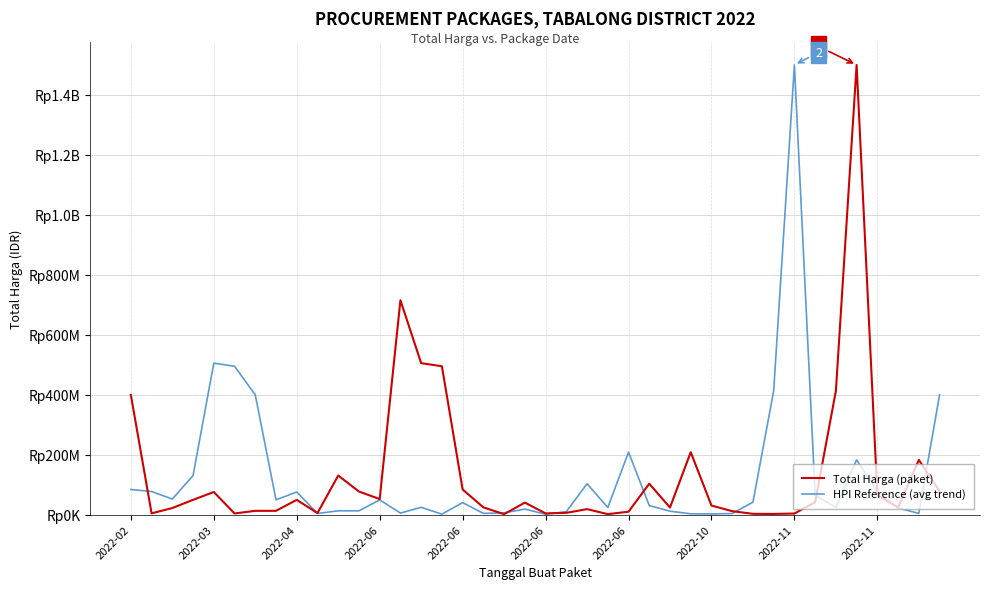

Does the chart display data point markers on the line(s)?

No